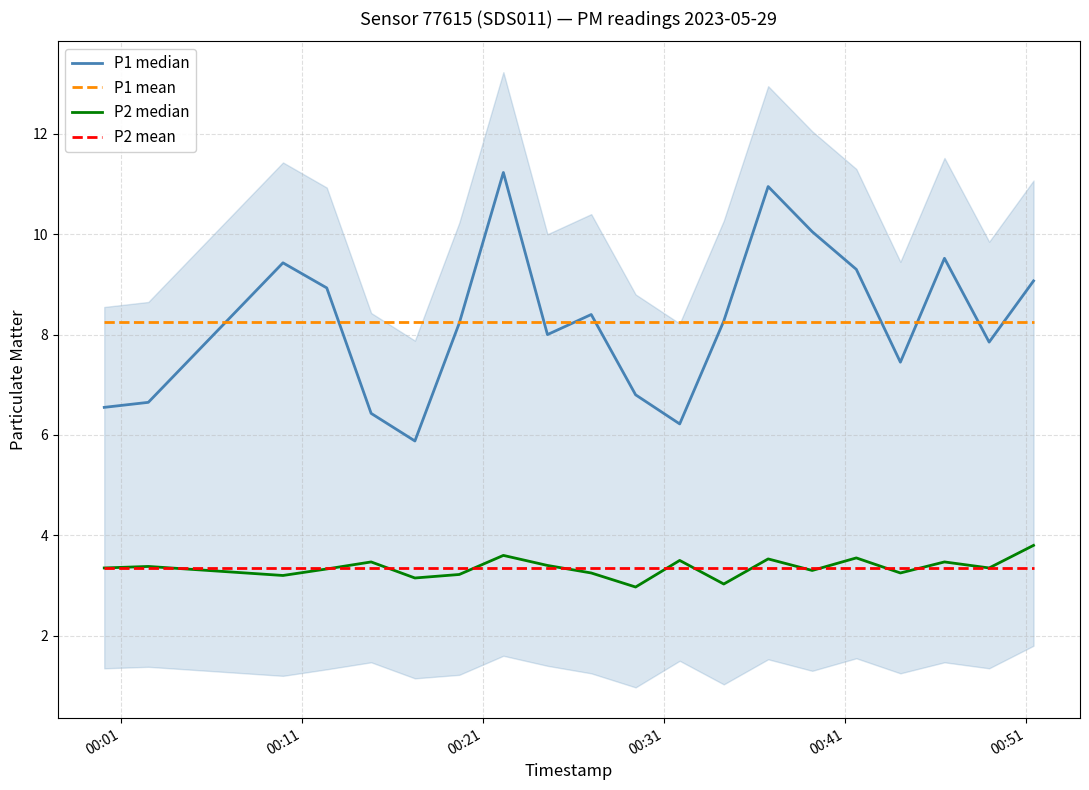

Which series has the largest range (max minus min)?

P1 median